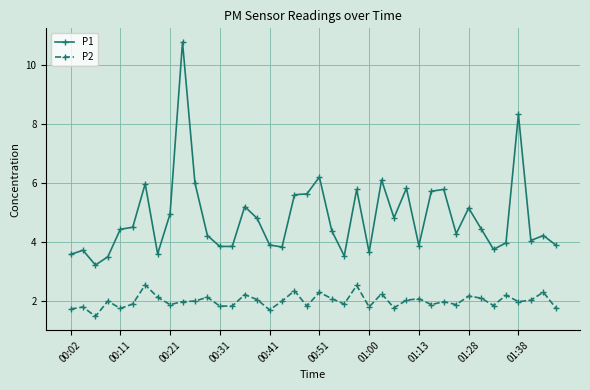

Is this an area chart (filled region under the line)?

No